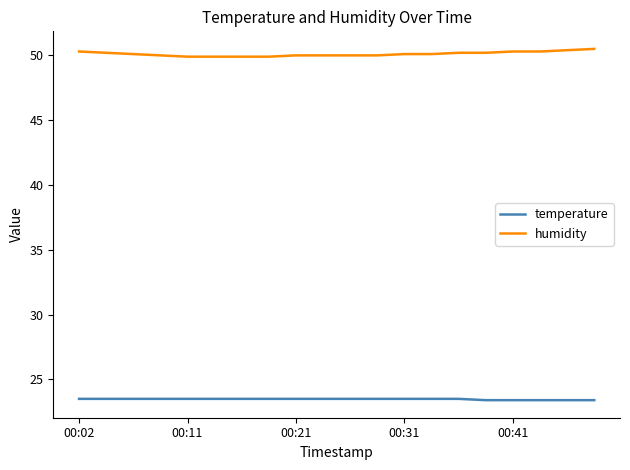

What is the greatest value displayed?

50.5